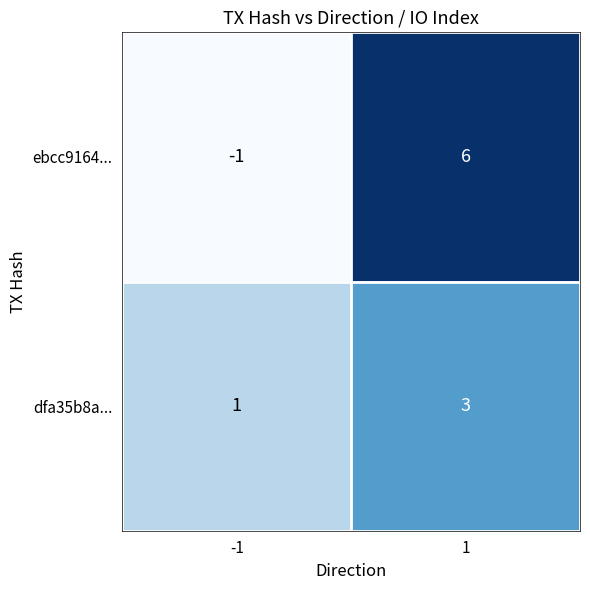

At 1, list the series in order from smallest to largest.

dfa35b8a..., ebcc9164...